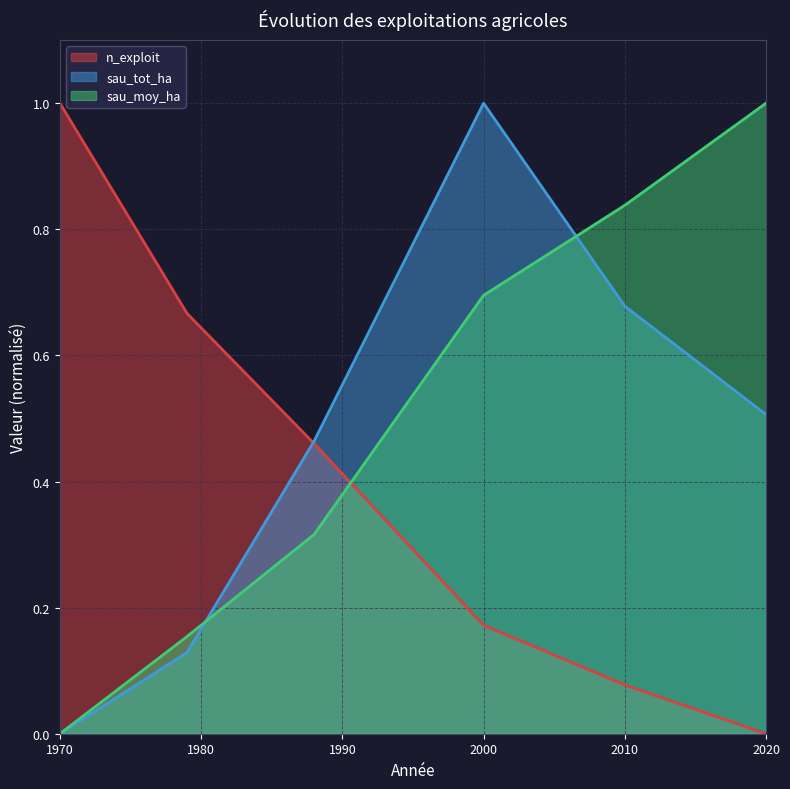

What is the value of the sau_moy_ha point at the 2nd from the left?

0.2